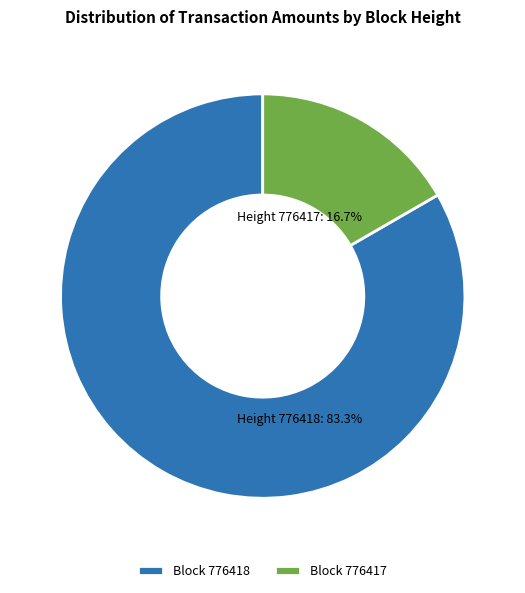

True or false: Block 776417 accounts for 17% of the total.

True